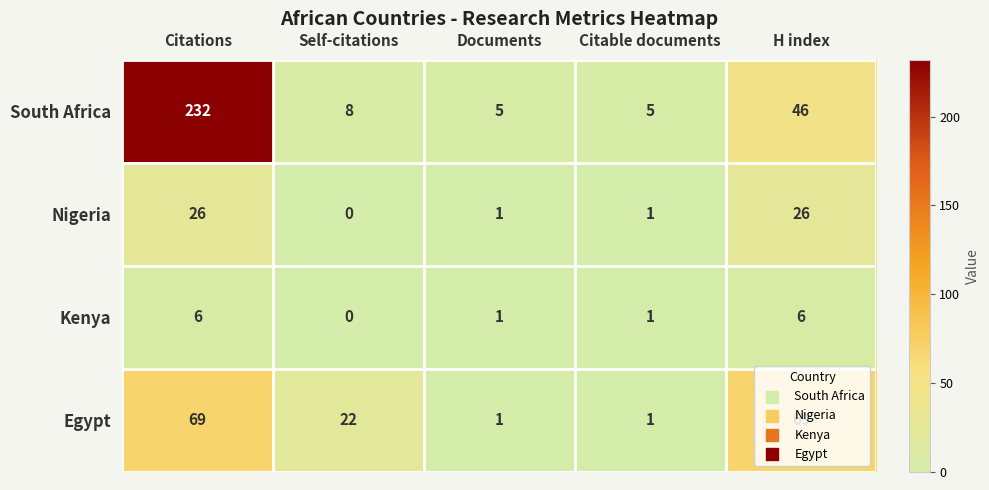

What is the maximum value shown in the chart?

232